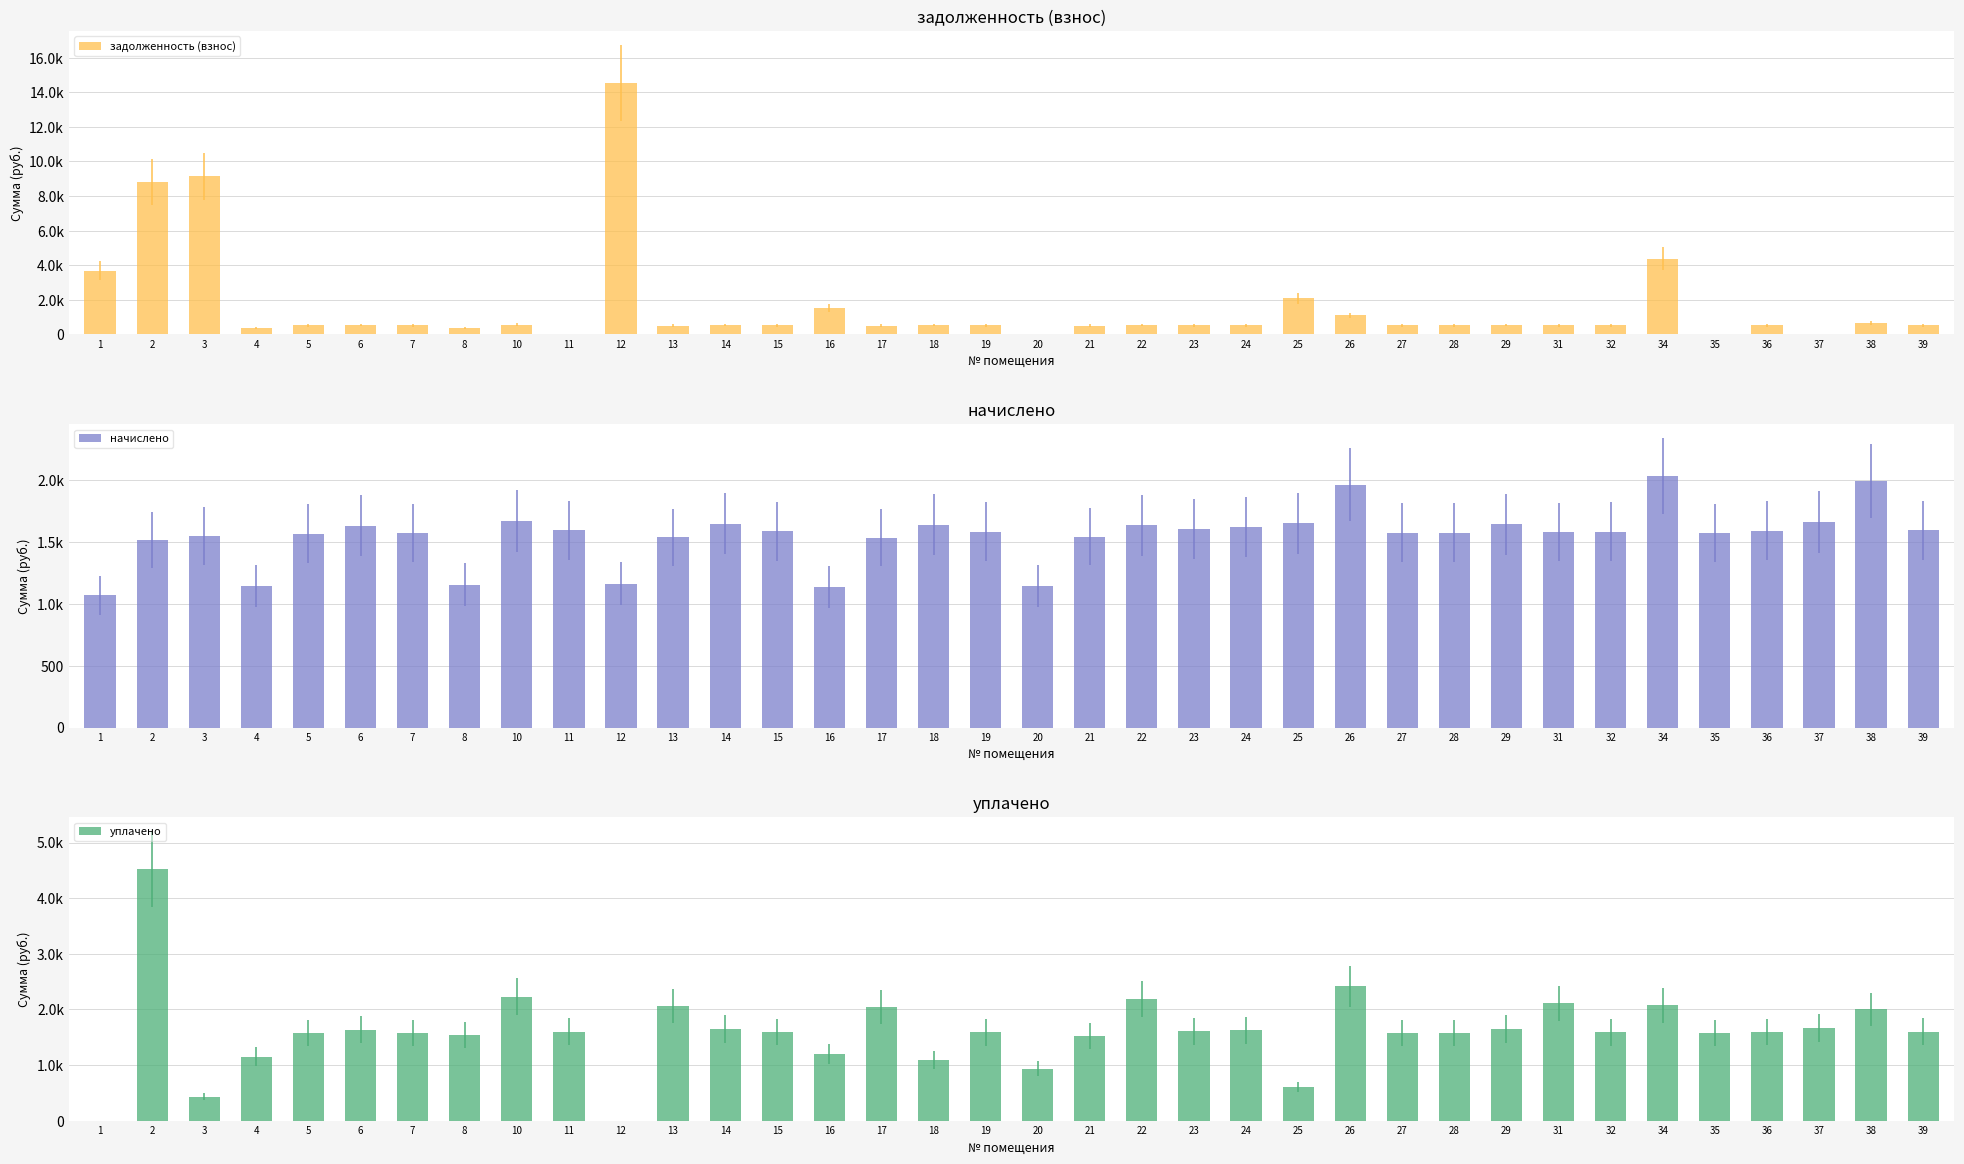

At how many categories does at least one series exceed 11622?

1